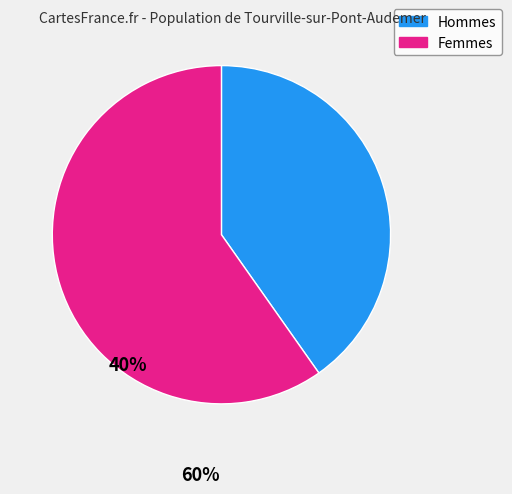

Is there any slice that represents more than half of the pie?

Yes